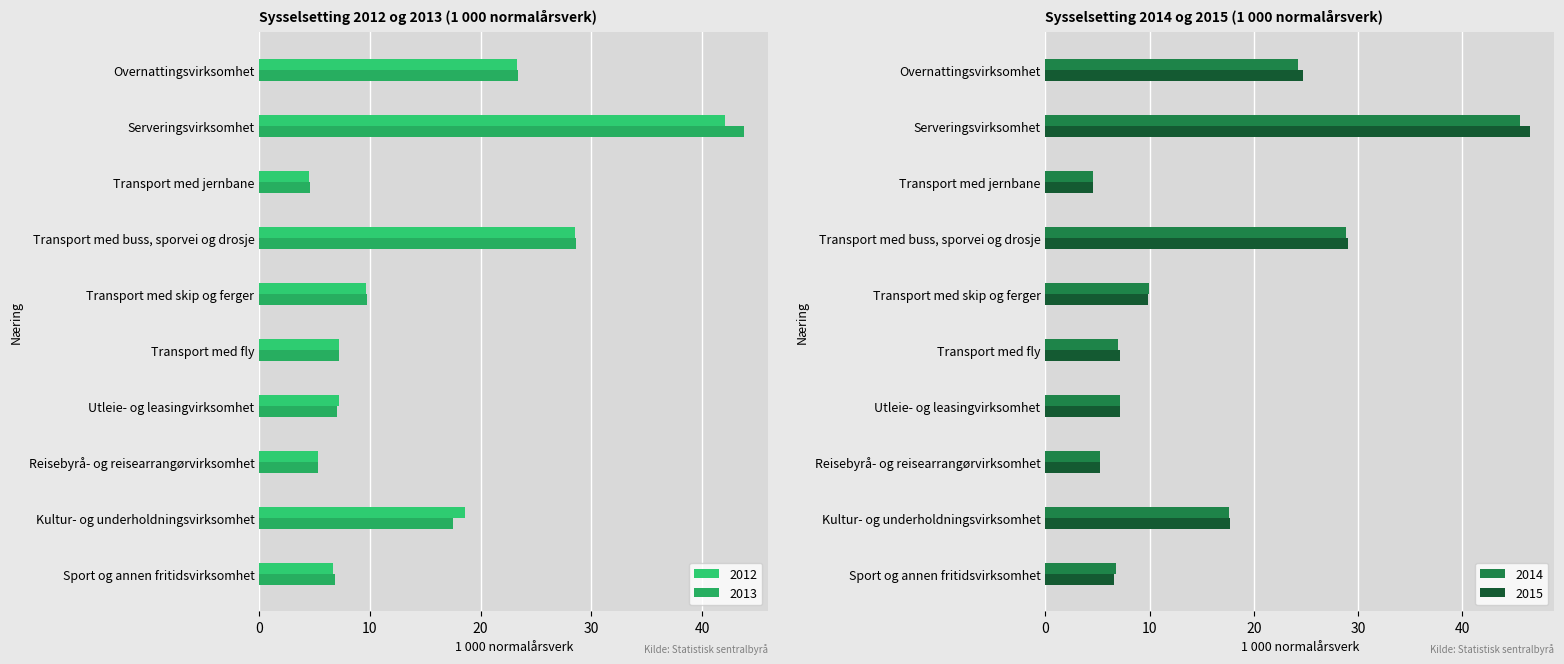

What is the label of the 2nd bar from the left?

Serveringsvirksomhet